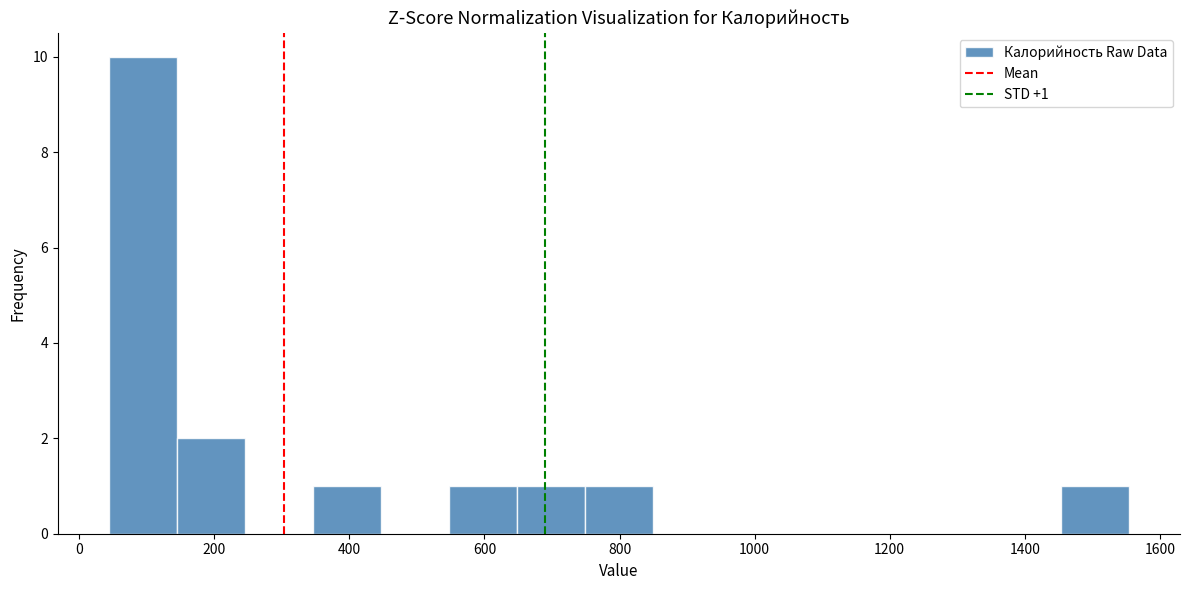

Which range on the x-axis has the tallest bar?

40 to 140